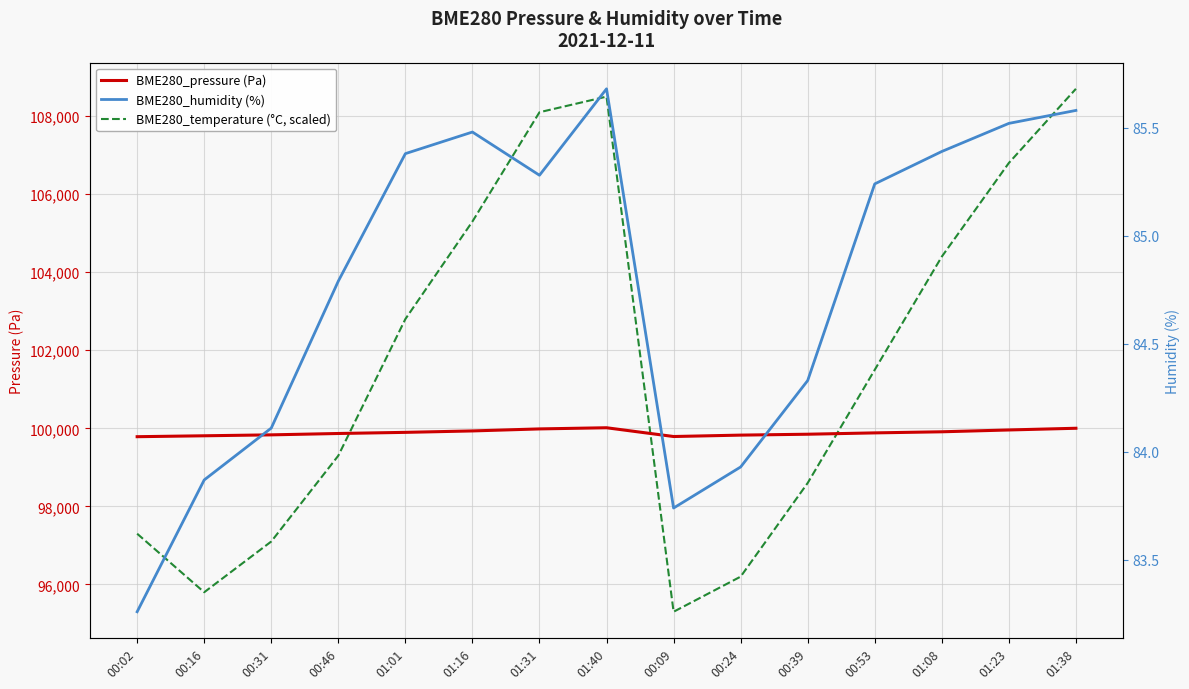

What is the average value of the BME280_humidity (%) series?

84.8